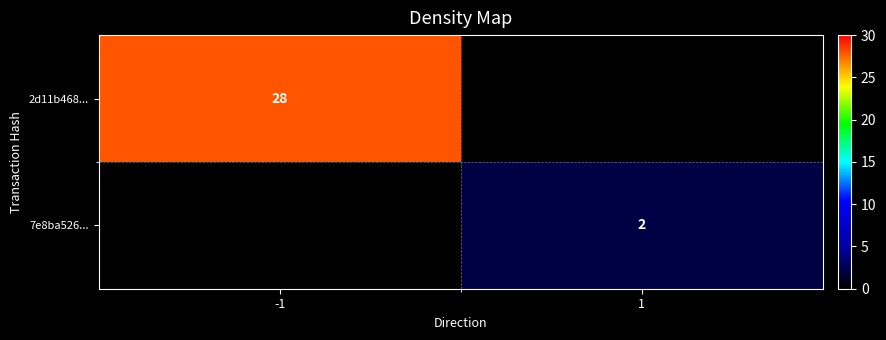

The value of 2d11b468... at -1 is 11. True or false?

False